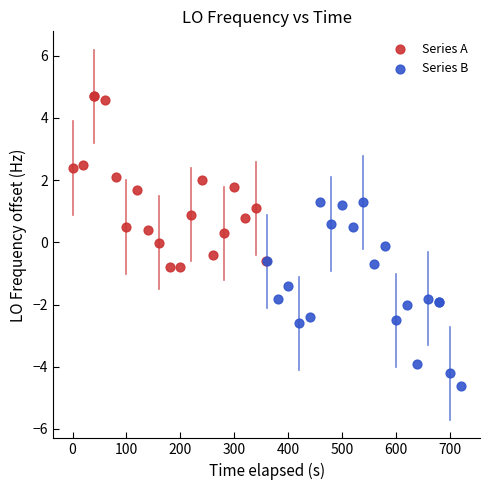

Which series contains the lowest Y value?

Series B